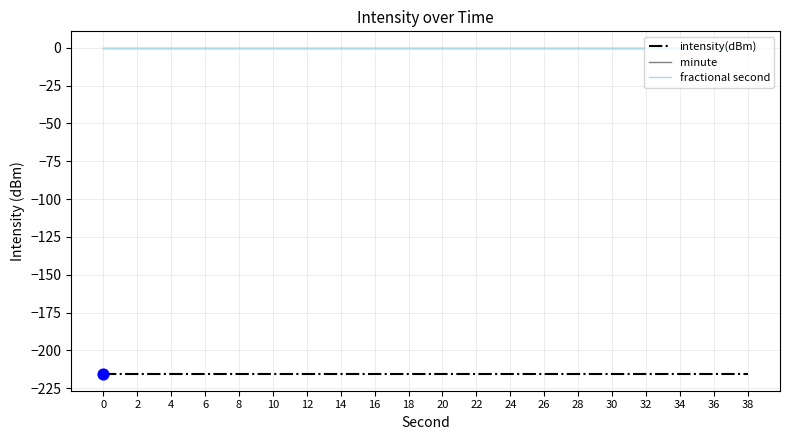

Is the value of fractional second at 16 greater than the value of intensity(dBm) at 38?

Yes